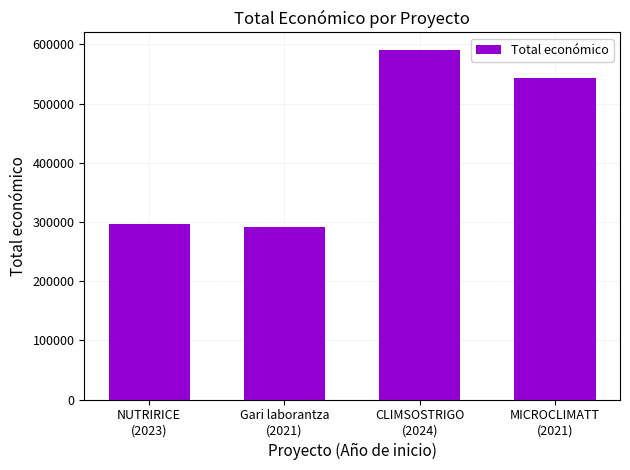

How many values are below 543365?

2